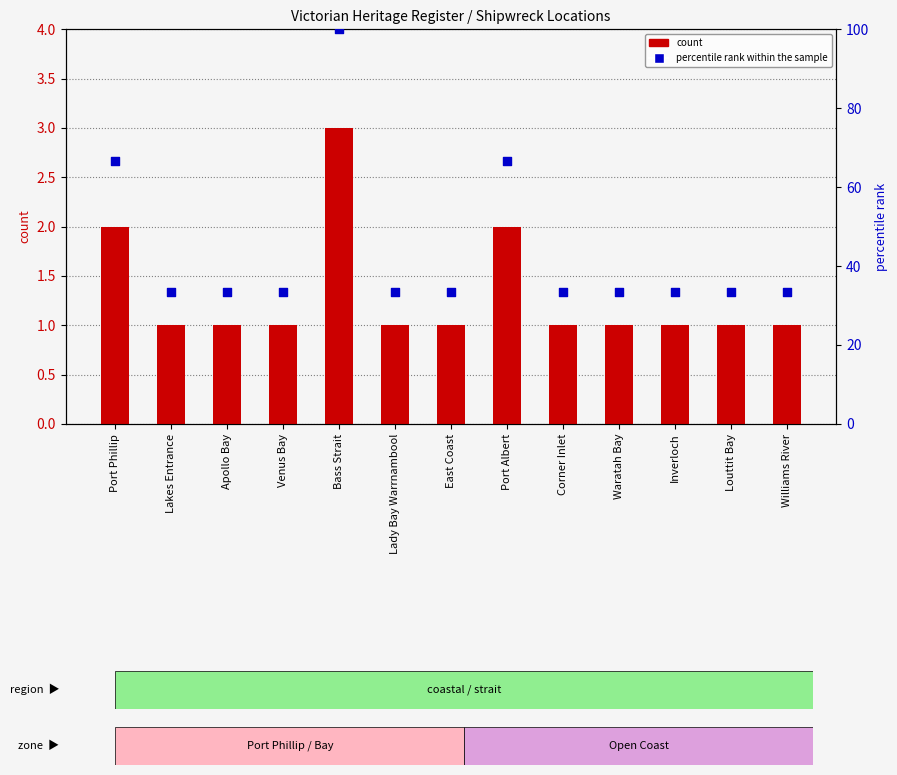

Which series reaches the maximum Y coordinate?

percentile rank within the sample